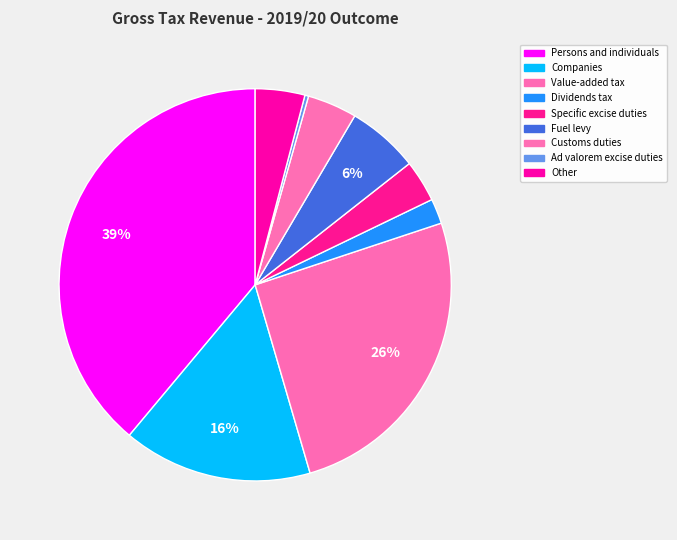

Between Customs duties and Other, which is larger?

Customs duties